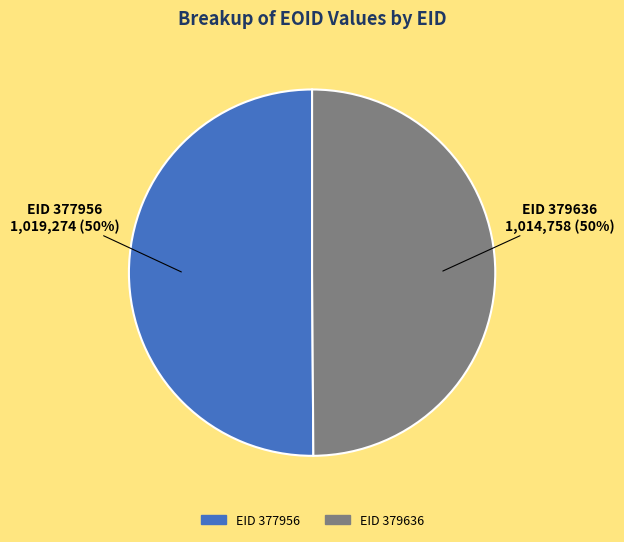

To the nearest percent, what is the average slice percentage?

50%